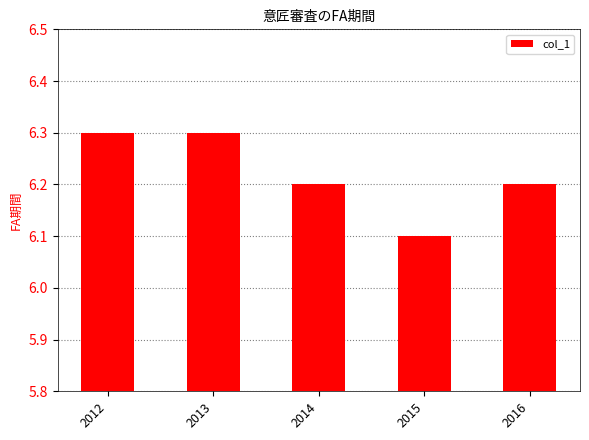

What is the greatest value displayed?

6.3